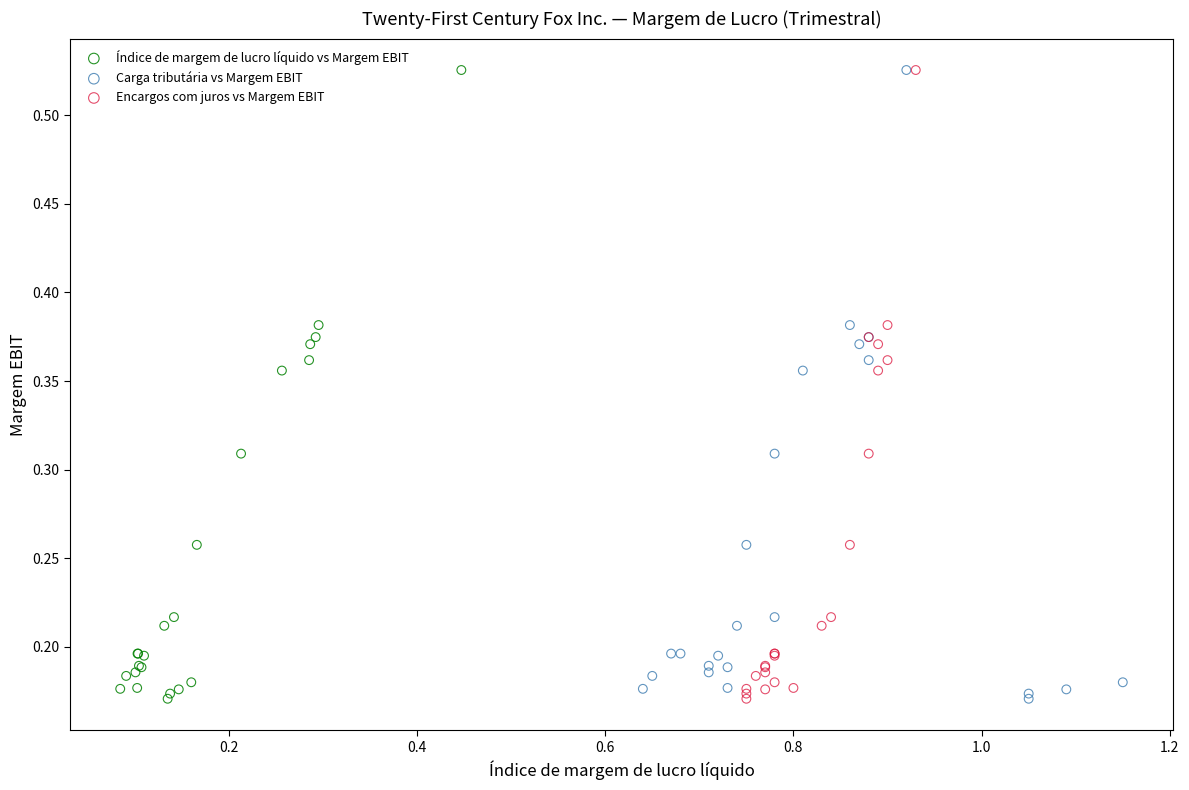

What are all the series names shown in the legend?

Índice de margem de lucro líquido vs Margem EBIT, Carga tributária vs Margem EBIT, Encargos com juros vs Margem EBIT